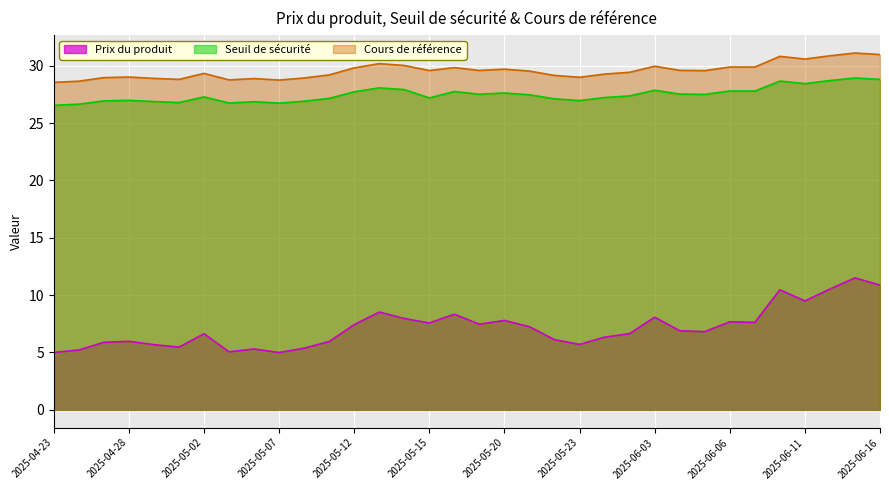

True or false: Prix du produit and Cours de référence cross at least once.

False